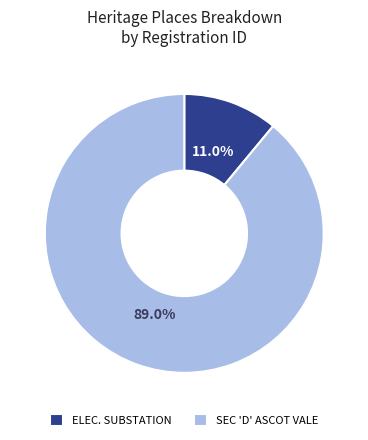

To the nearest percent, what is the difference between the largest and smallest slice percentages?

78%